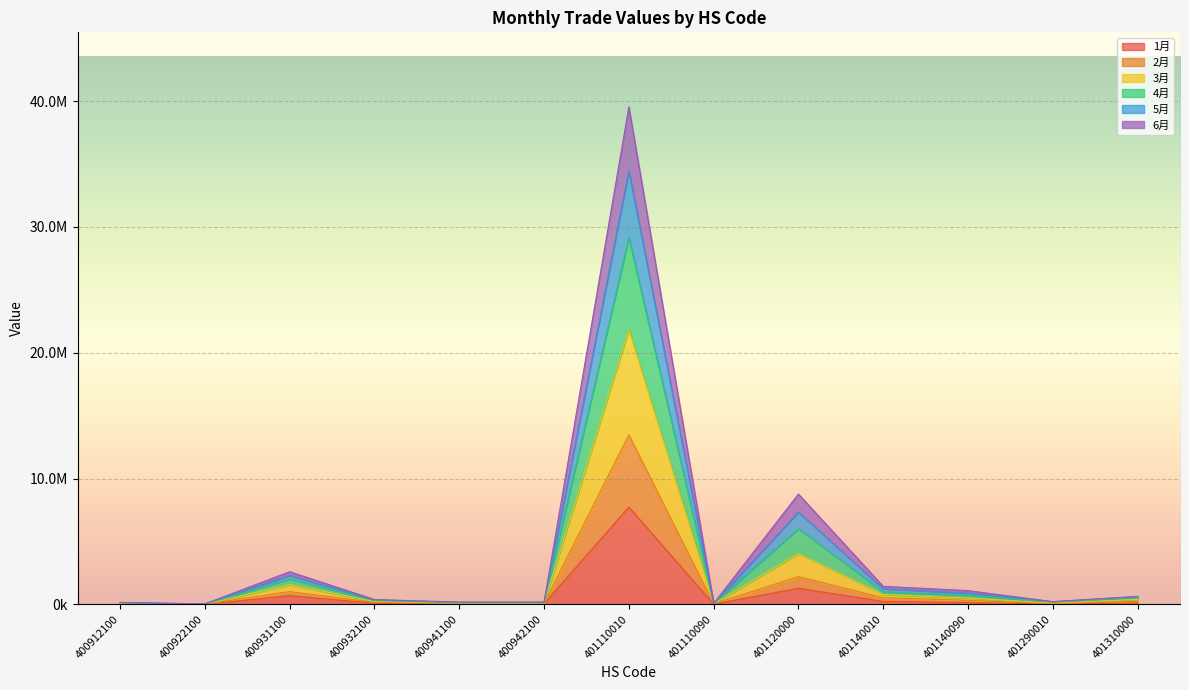

How many distinct data groups are displayed?

6